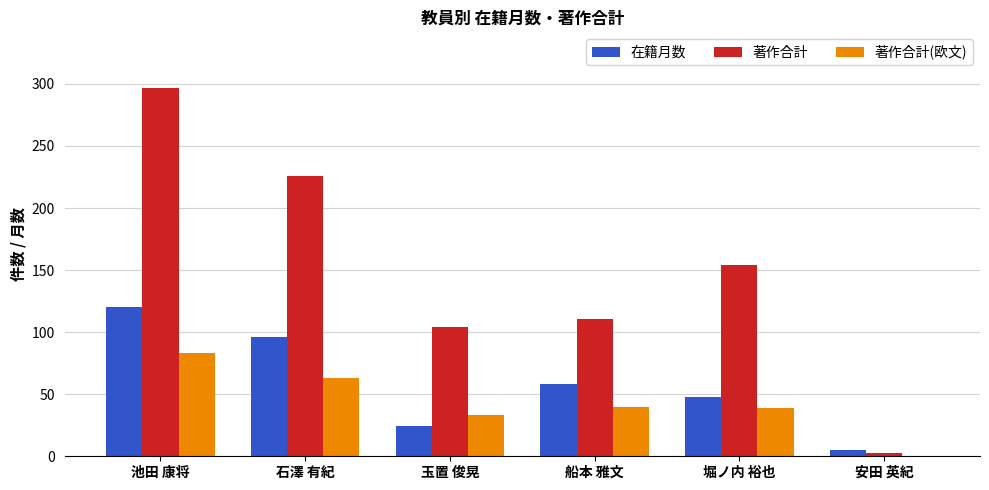

Which series has the widest spread of values?

著作合計